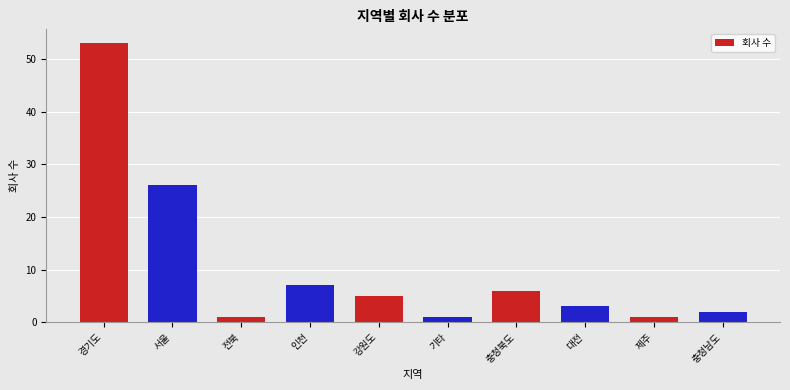

Reading left to right, list all the values displayed in this chart.

53	26	1	7	5	1	6	3	1	2